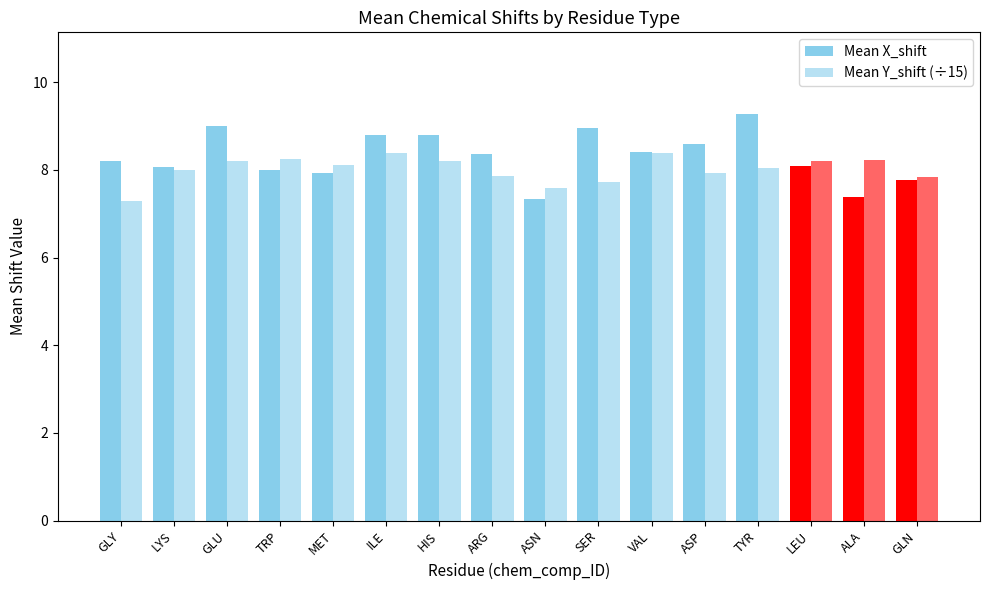

What is the average value of the Mean Y_shift (÷15) series?

8.0